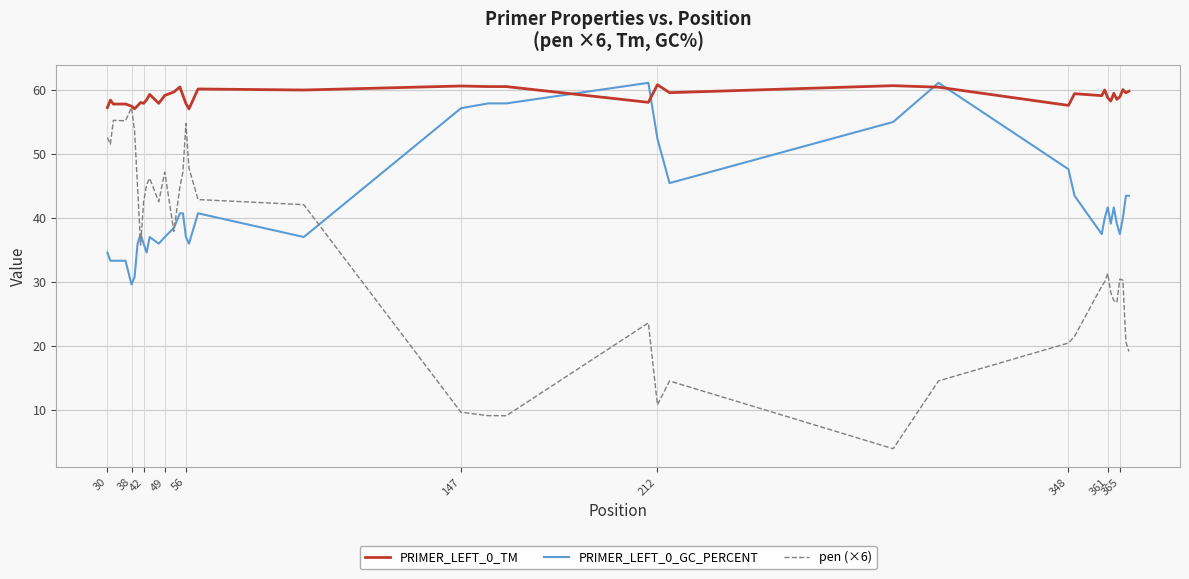

How many series are shown in this chart?

3